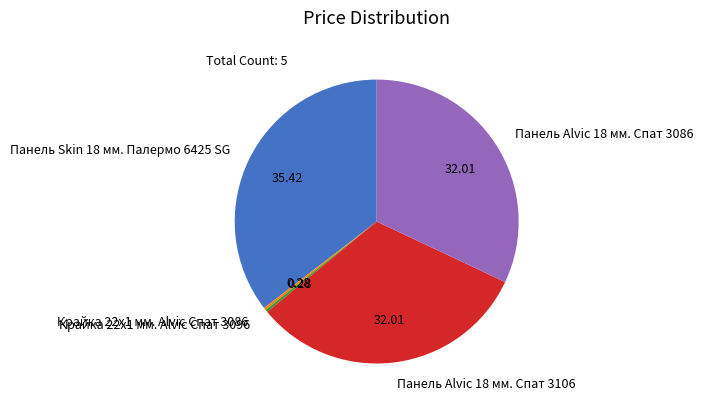

How many slices are in this pie chart?

5